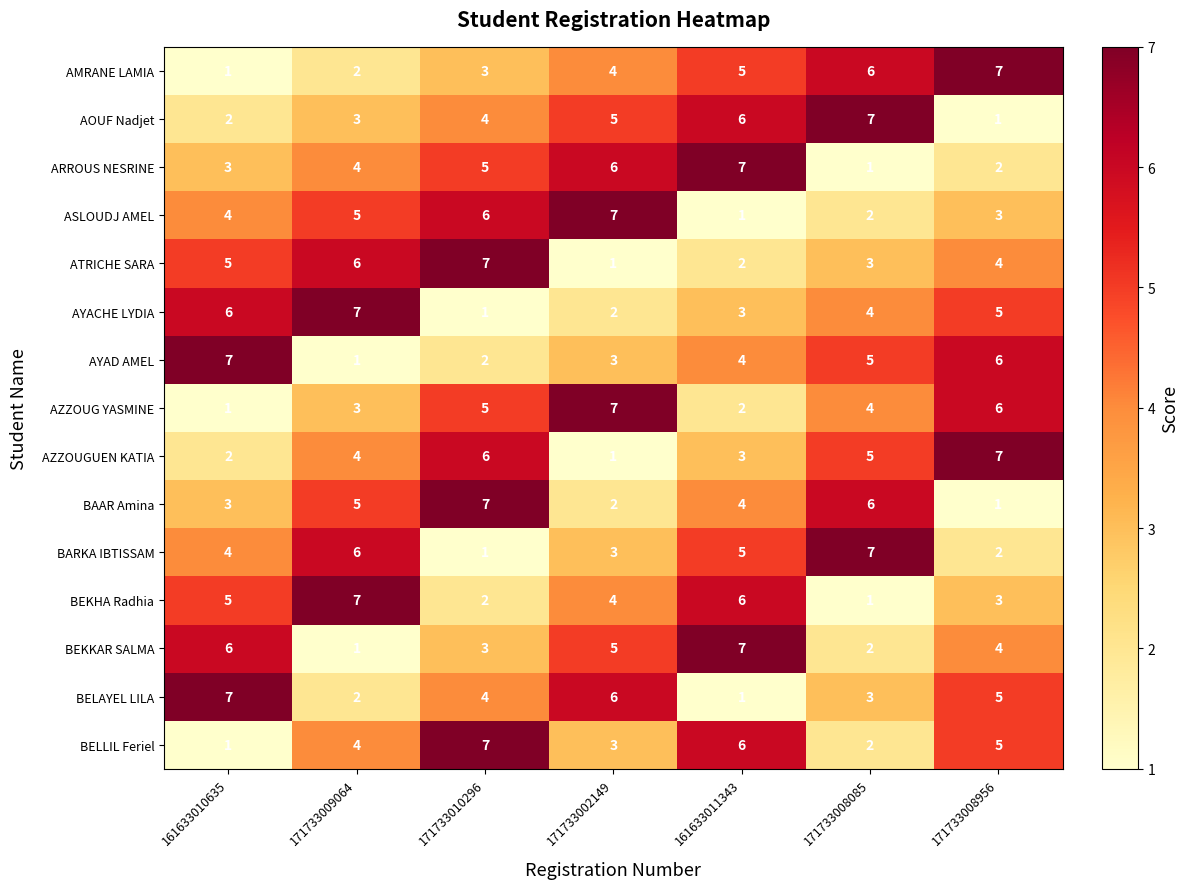

What is the difference between the maximum and minimum values in the AMRANE LAMIA series?

6